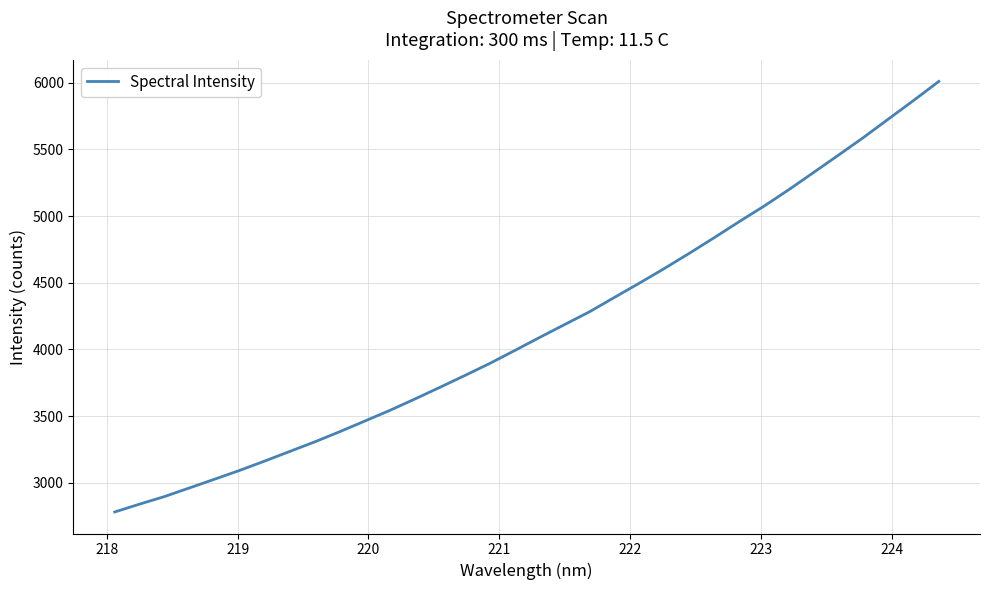

What is the greatest value displayed?

6009.2